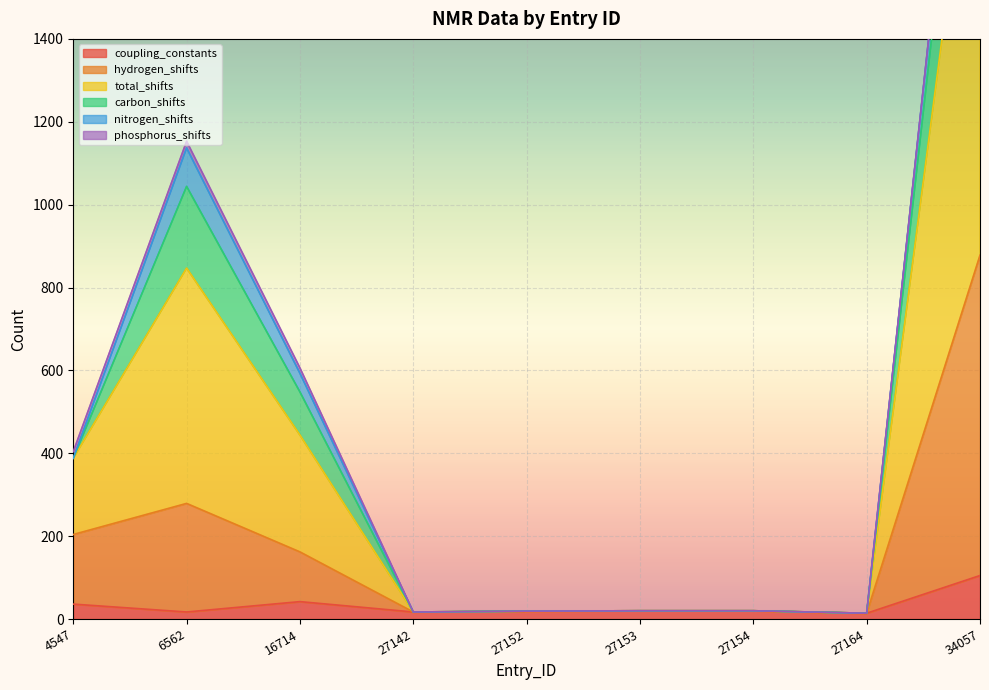

What is the highest value of the coupling_constants series?

105